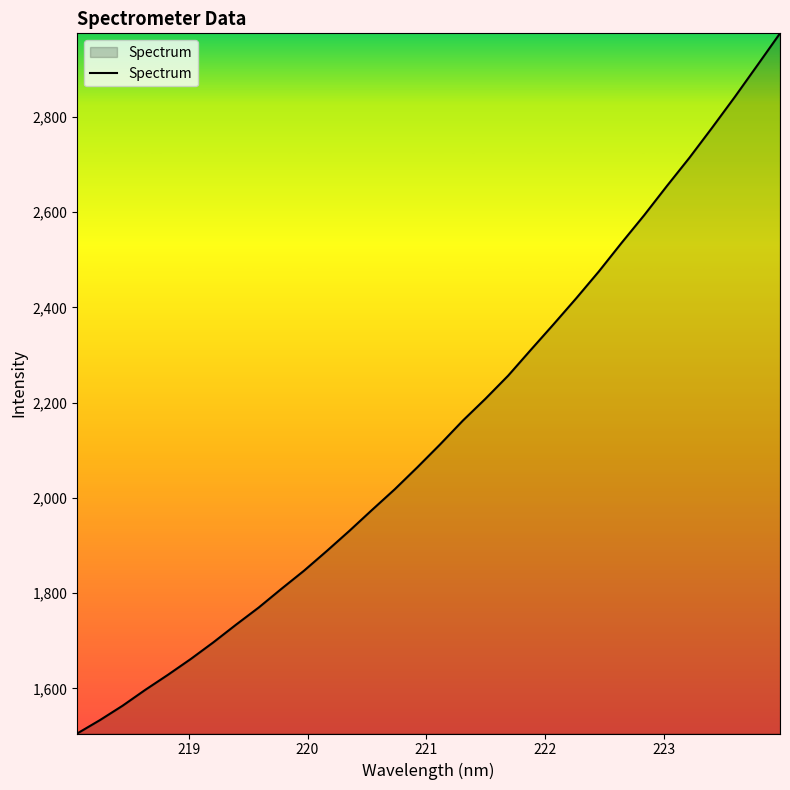

What is the smallest value displayed?

1505.4